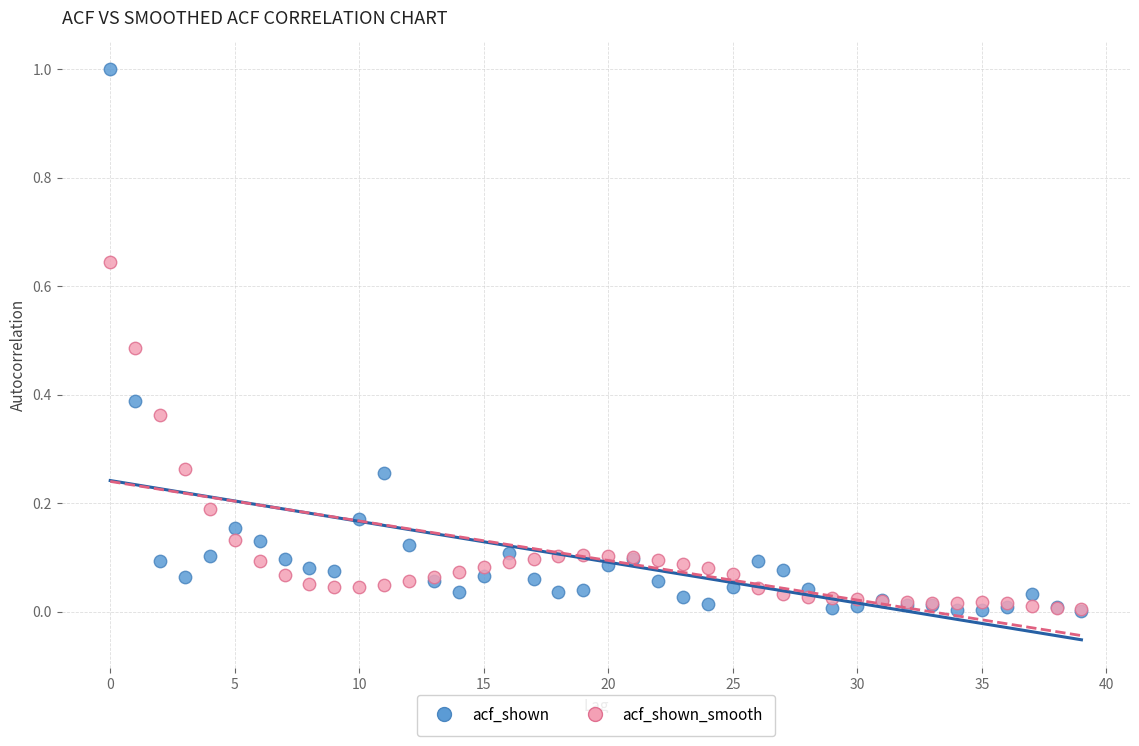

What are all the series names shown in the legend?

acf_shown, acf_shown_smooth